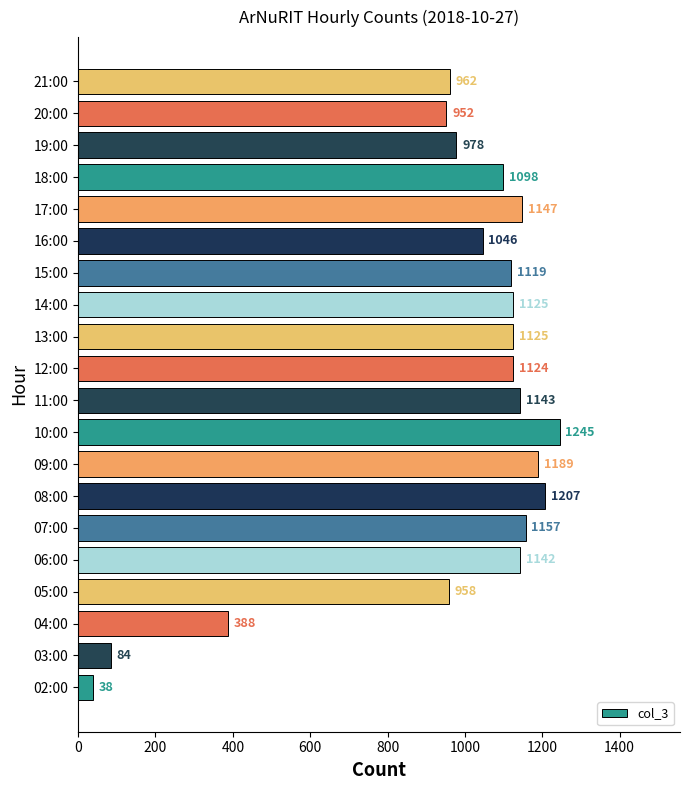

Is it true that the value at 09:00 is 802?

False